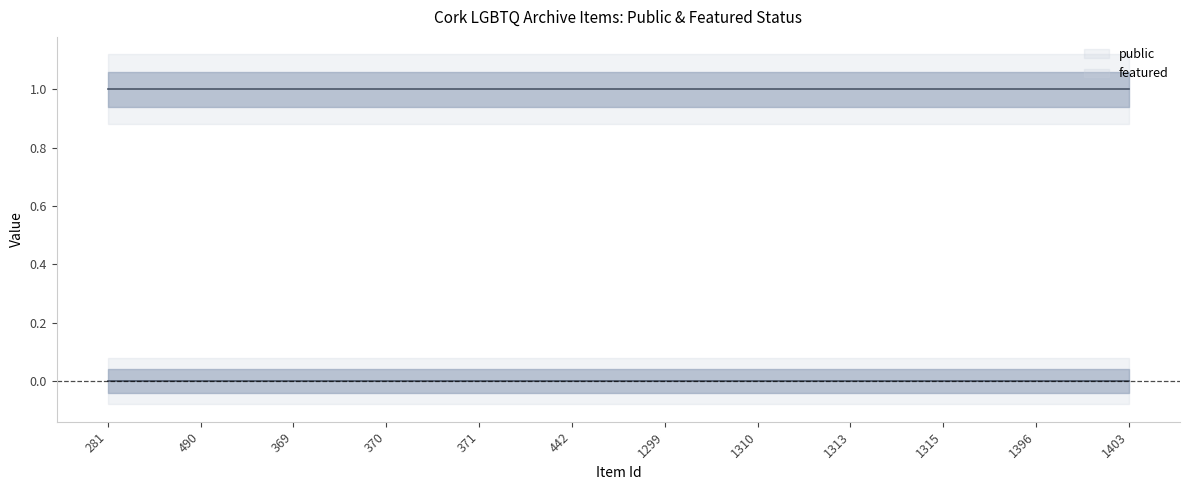

Which series has the largest range (max minus min)?

public